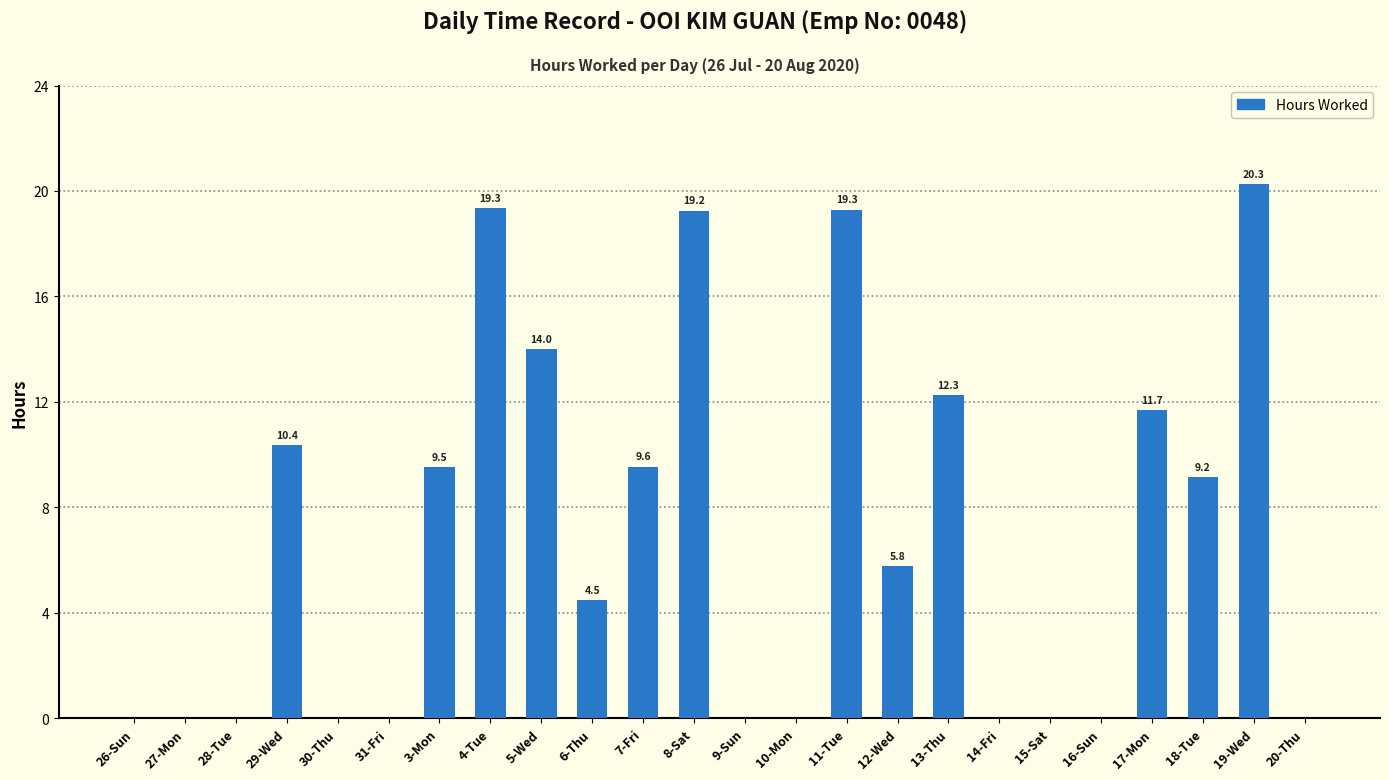

How many data points are above 5?

12